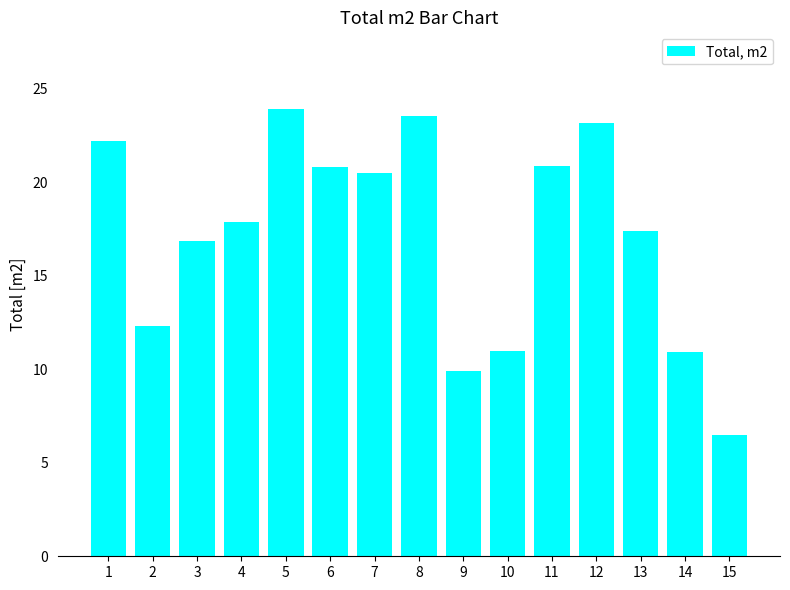

What is the difference between the values at 1 and 6?

1.4